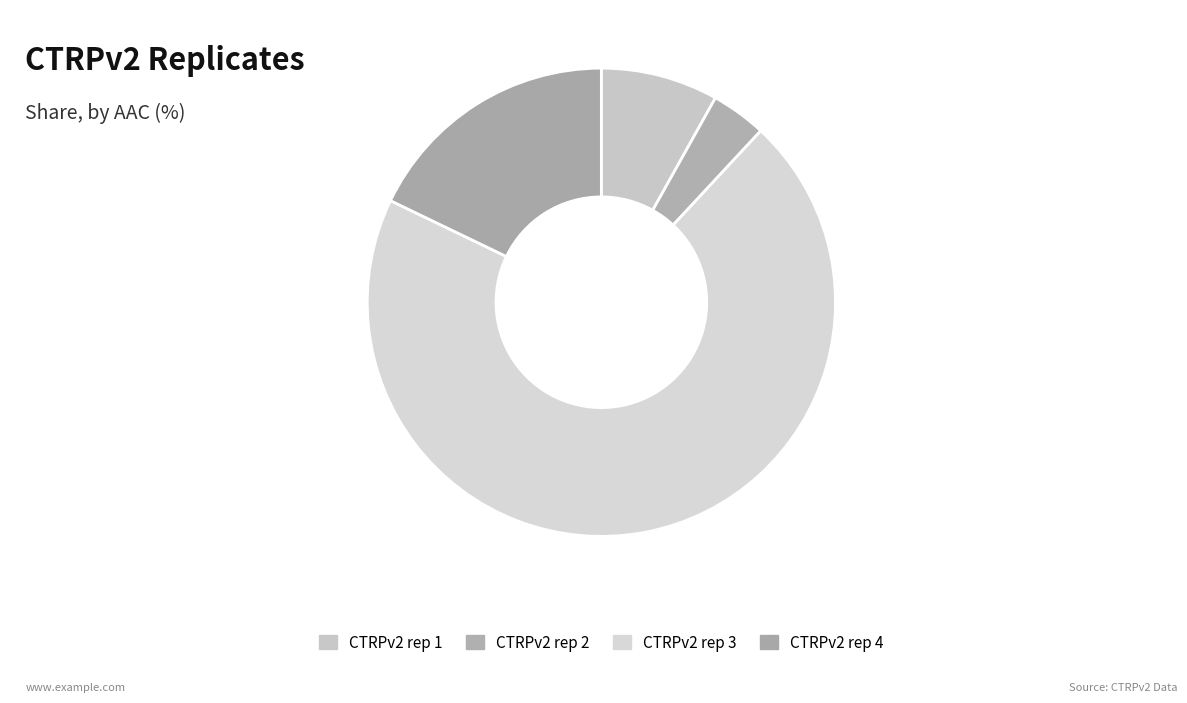

Which category has the biggest portion of the pie?

CTRPv2 rep 3